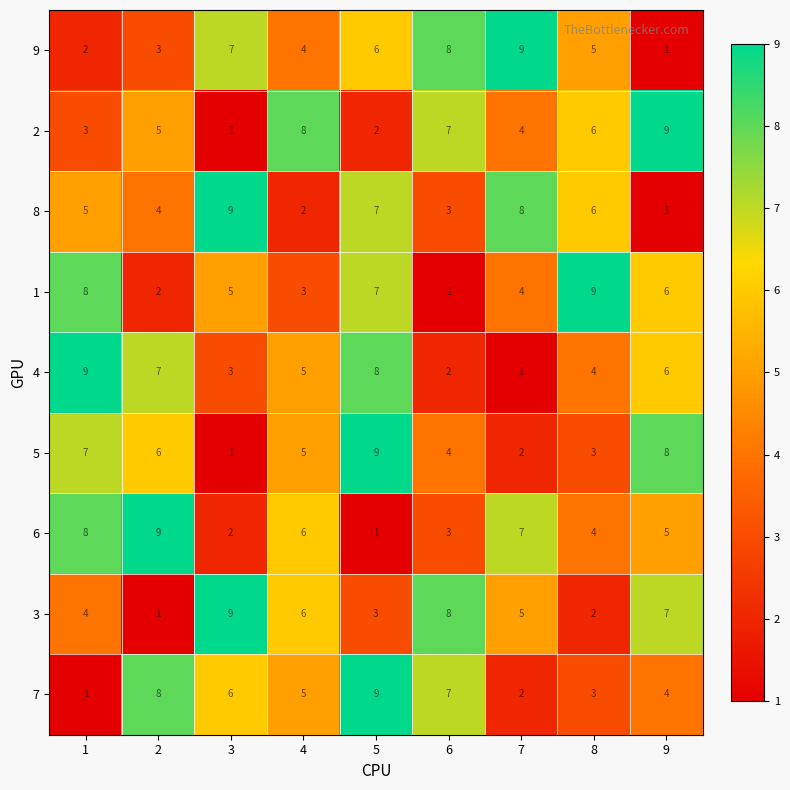

How many 4 values are between 3 and 7?

5